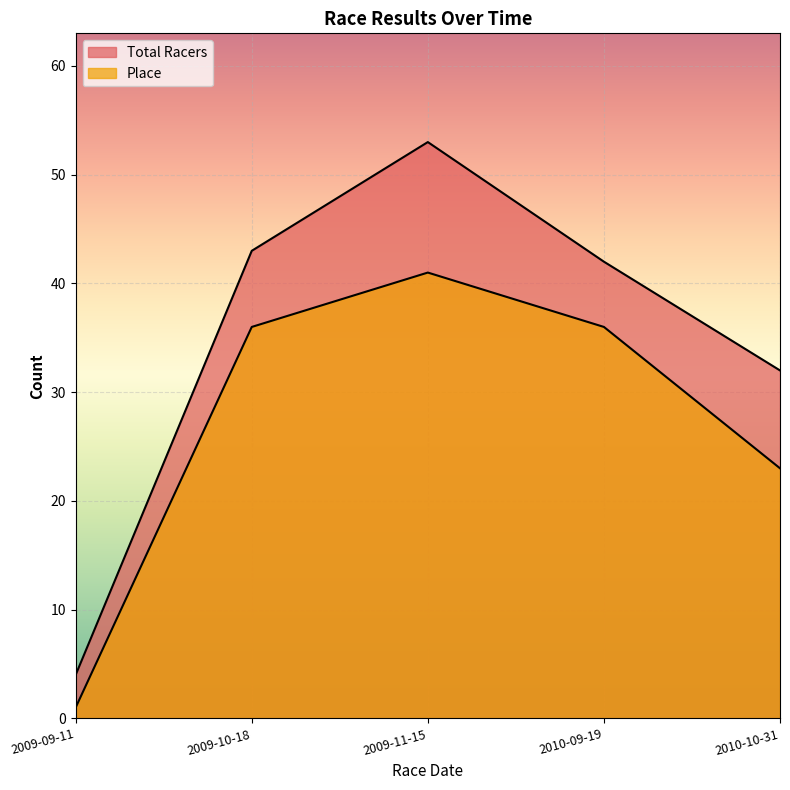

What are all the series names shown in the legend?

Total Racers, Place